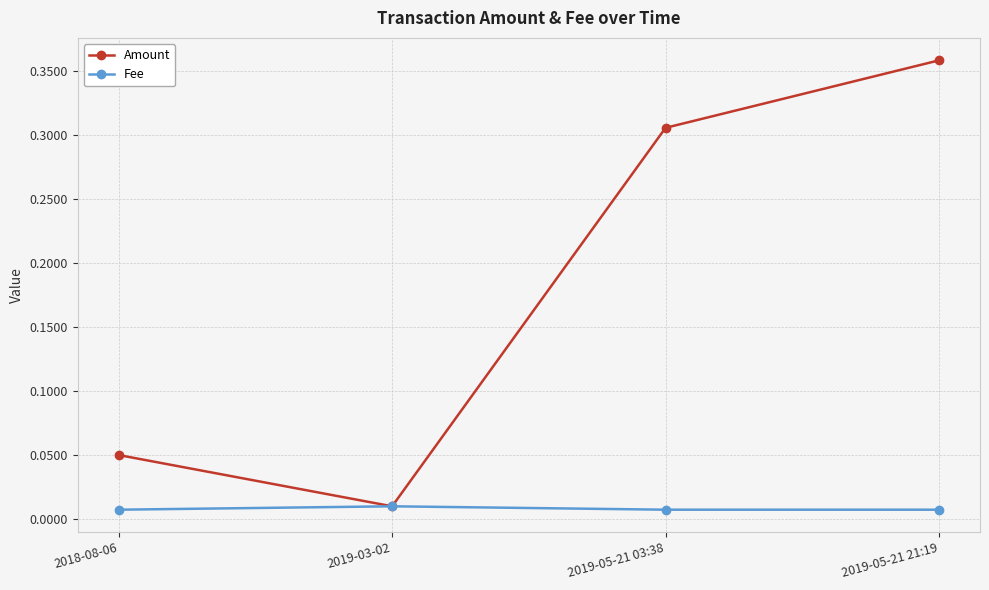

Which series has the largest total across all categories?

Amount